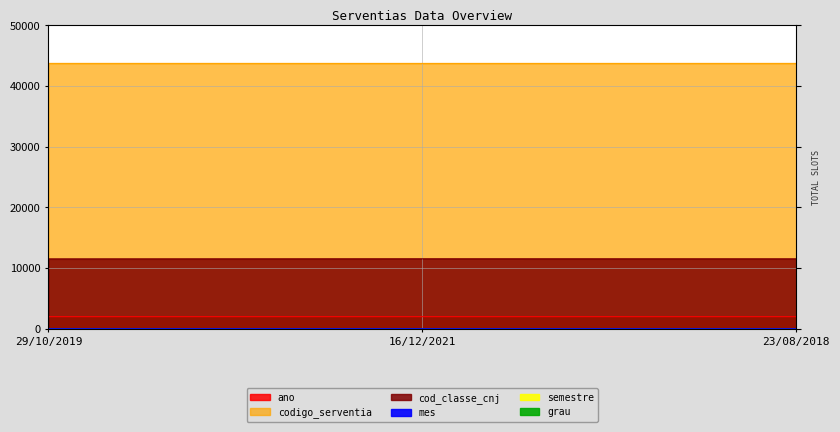

What is the sum of the ano values at 16/12/2021 and 23/08/2018?

4039